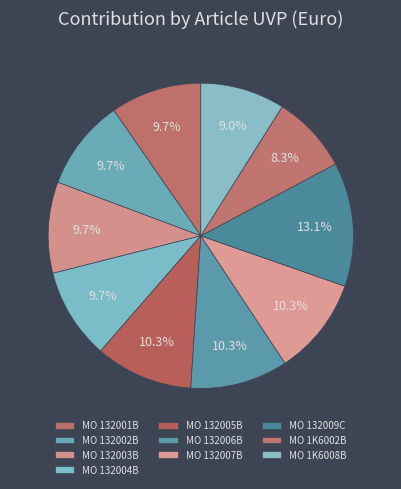

How many slices are in this pie chart?

10